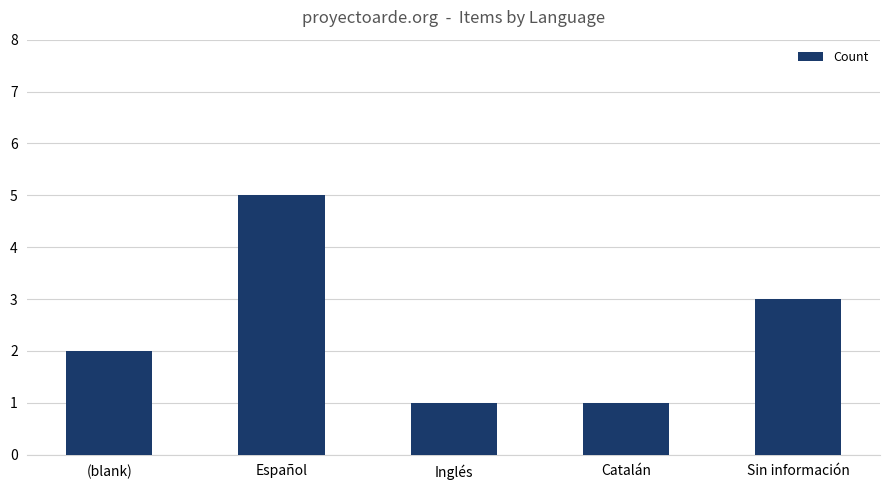

At which label is the value closest to 3?

Sin información